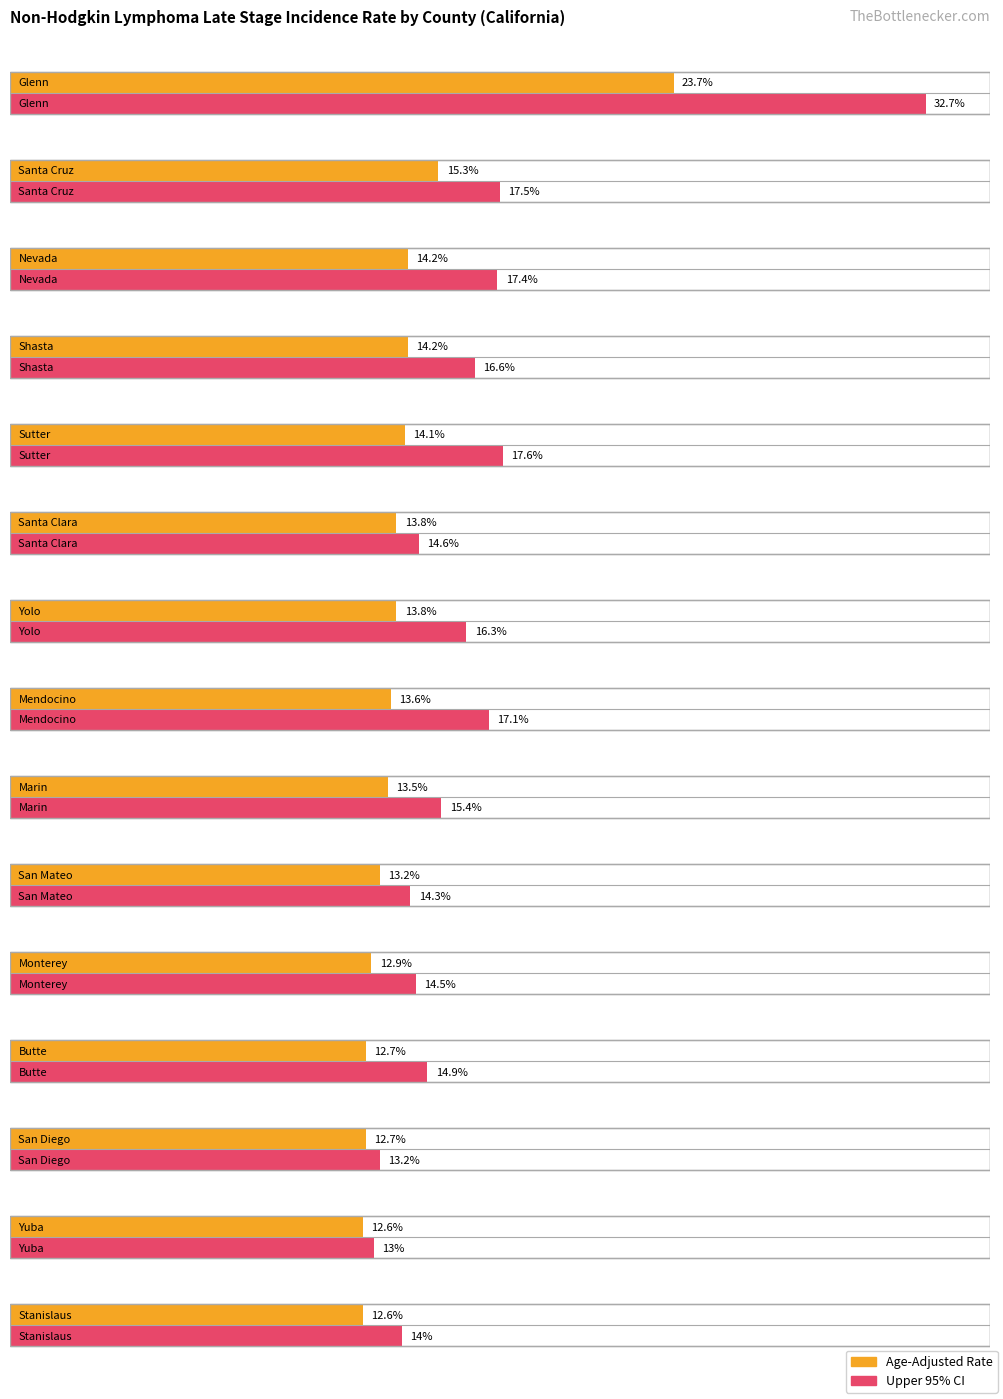

At how many categories does at least one series exceed 20?

1